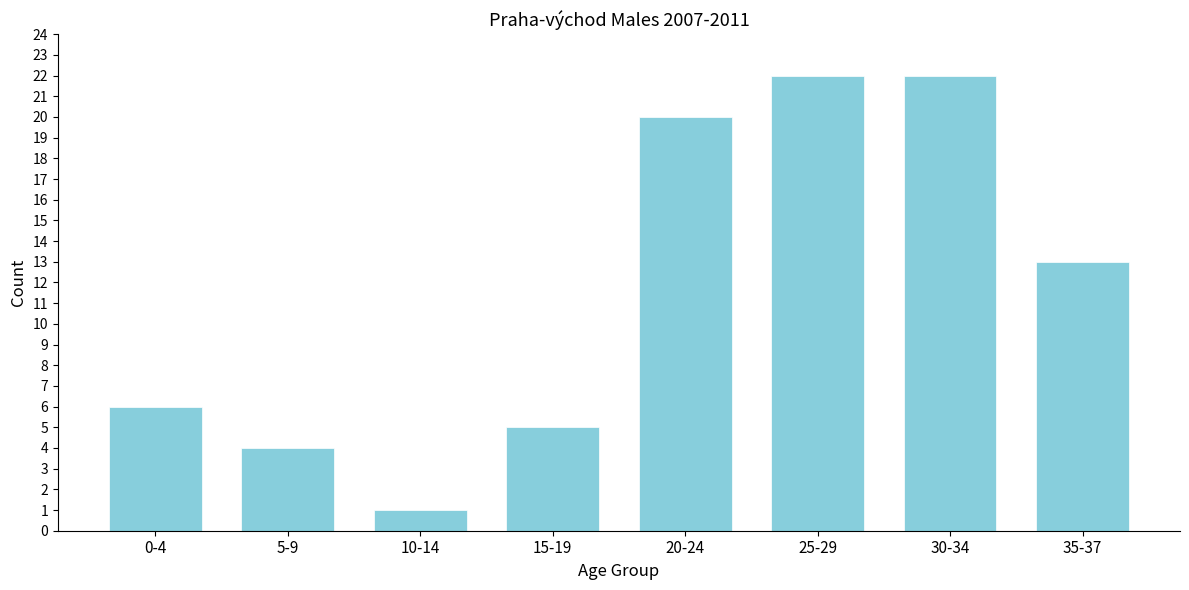

Reading left to right, list all the values displayed in this chart.

6	4	1	5	20	22	22	13